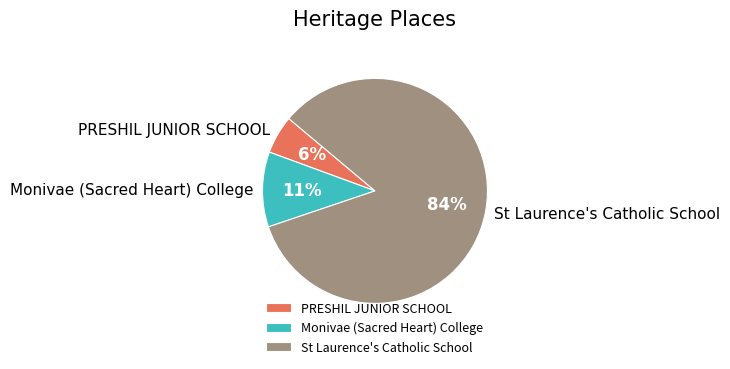

The PRESHIL JUNIOR SCHOOL slice represents 6% of the pie. True or false?

True